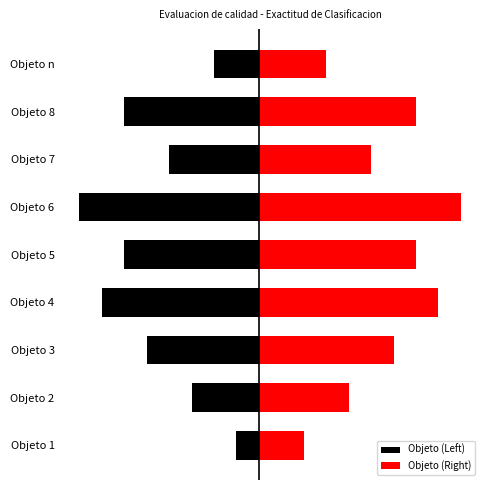

Rank the series by their average value, from highest to lowest.

Objeto (Right), Objeto (Left)